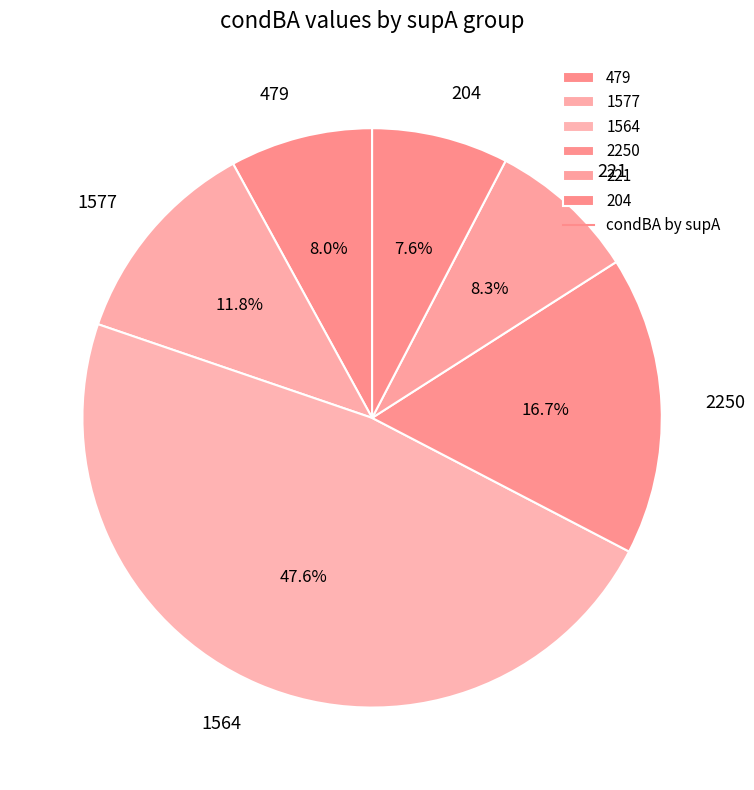

Which has a higher value, 2250 or 479?

2250